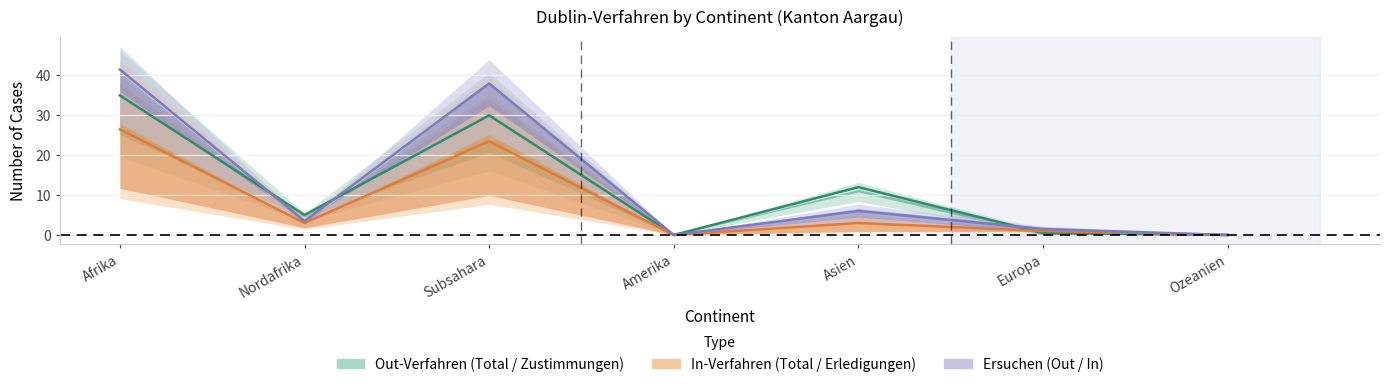

At which label does Out-Verfahren (Total Erledigungen) reach its minimum?

Amerika